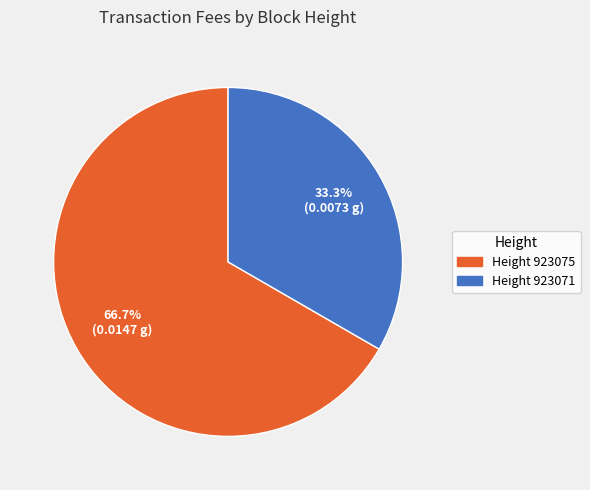

Does any single category account for the majority?

Yes